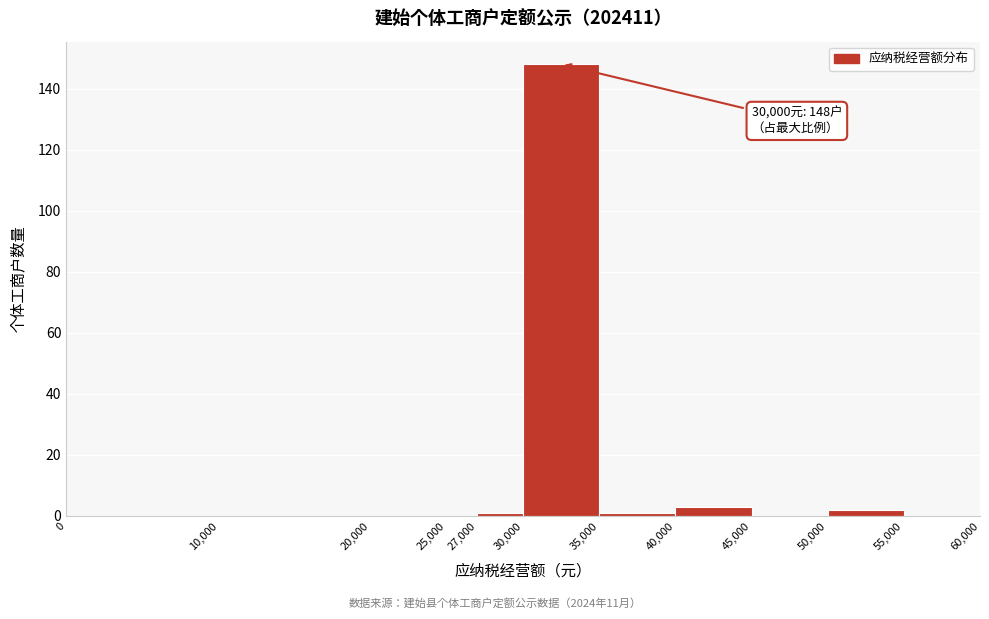

Over which range of the x-axis is the bar tallest?

30,000 to 35,000